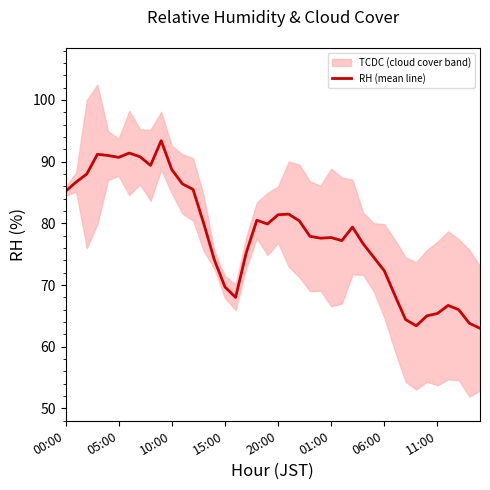

What is the label of the 1st point from the left?

00:00